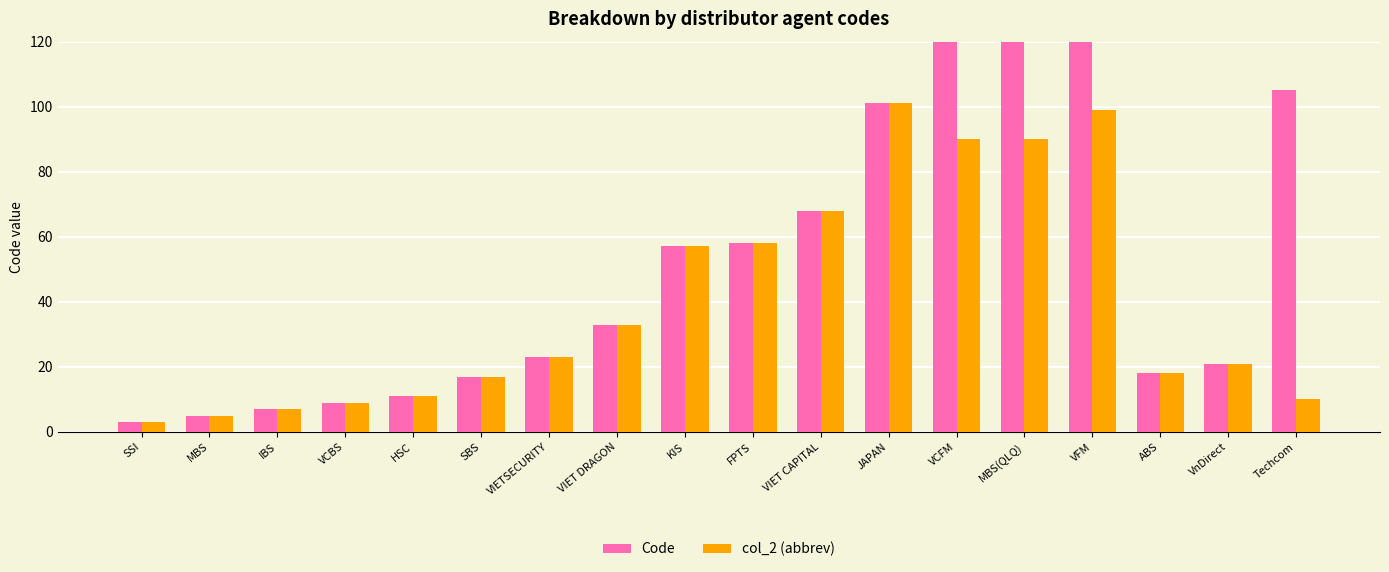

Does the chart contain any negative values?

No